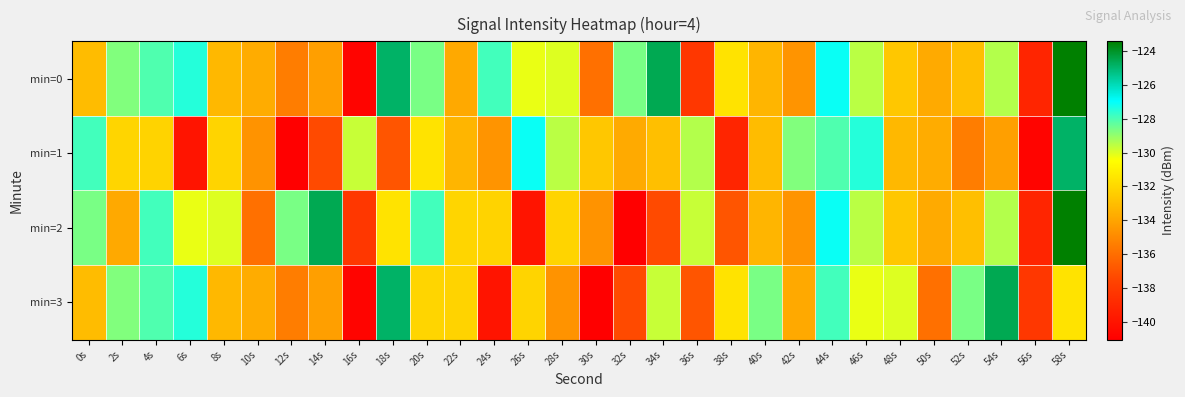

Which series has the widest spread of values?

min=2